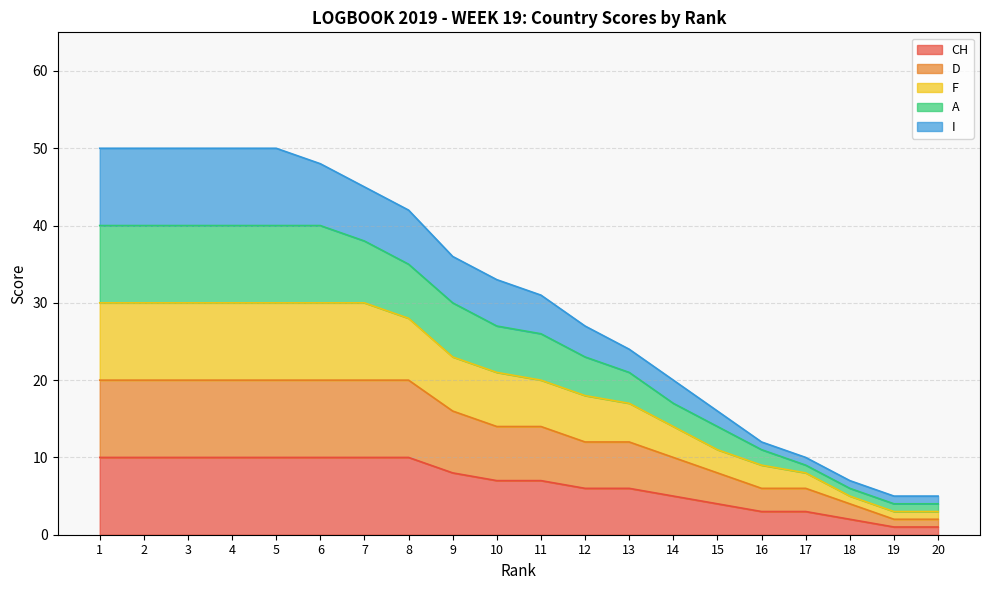

Between 18 and 3, which is larger?

3